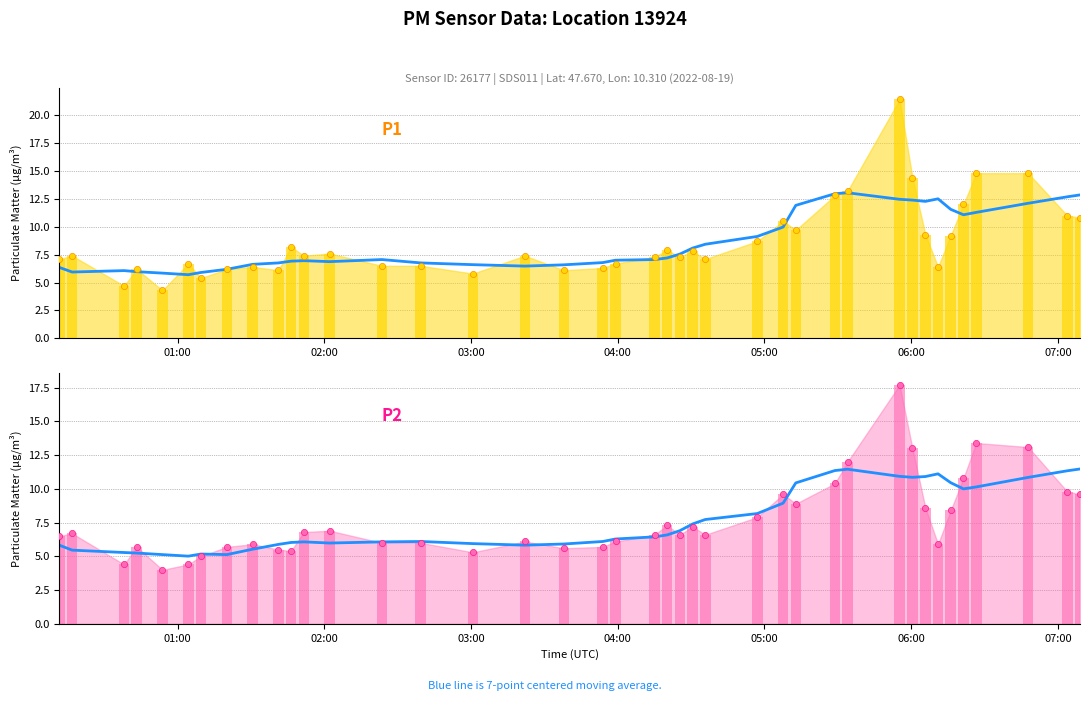

Is the value of 7-pt moving avg (P1) at 15 greater than the value of 7-pt moving avg (P2) at 36?

No